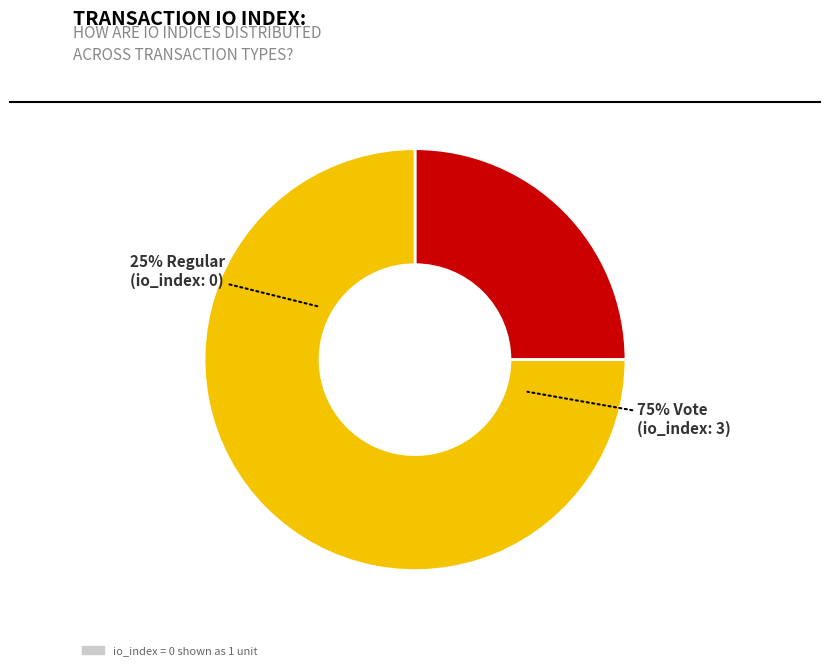

What is the smallest slice in the pie chart?

Regular